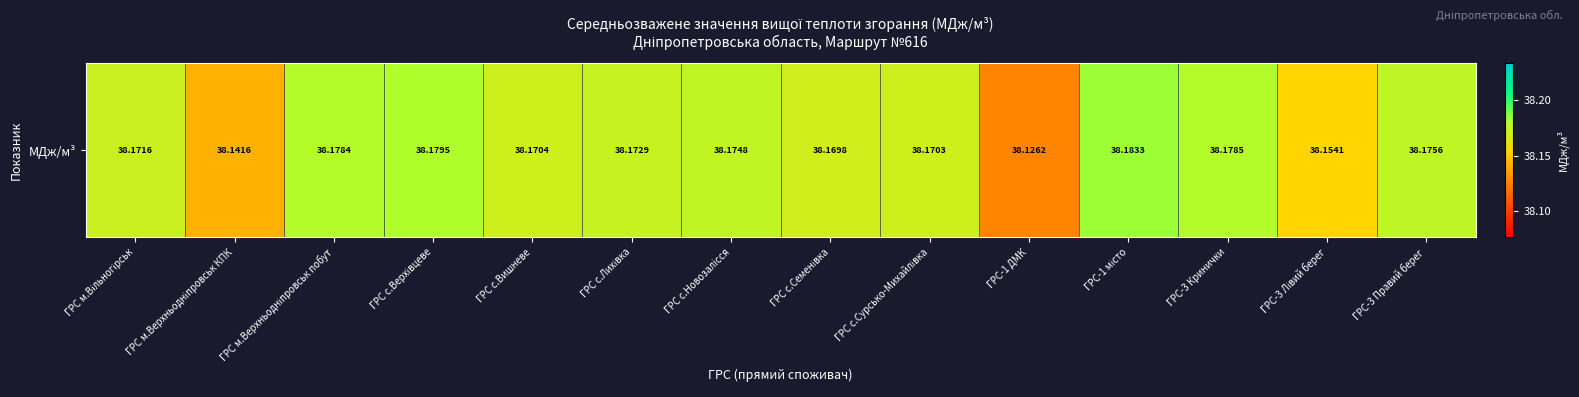

Reading right to left, what are all the values shown in this chart?

ГРС-3 Правий берег=38.2	ГРС-3 Лівий берег=38.2	ГРС-3 Кринички=38.2	ГРС-1 місто=38.2	ГРС-1 ДМК=38.1	ГРС с.Сурсько-Михайлівка=38.2	ГРС с.Семенівка=38.2	ГРС с.Новозалiсся=38.2	ГРС с.Лихівка=38.2	ГРС с.Вишневе=38.2	ГРС с.Верхівцеве=38.2	ГРС м.Верхньодніпровськ побут=38.2	ГРС м.Верхньодніпровськ КПК=38.1	ГРС м.Вільногірськ=38.2